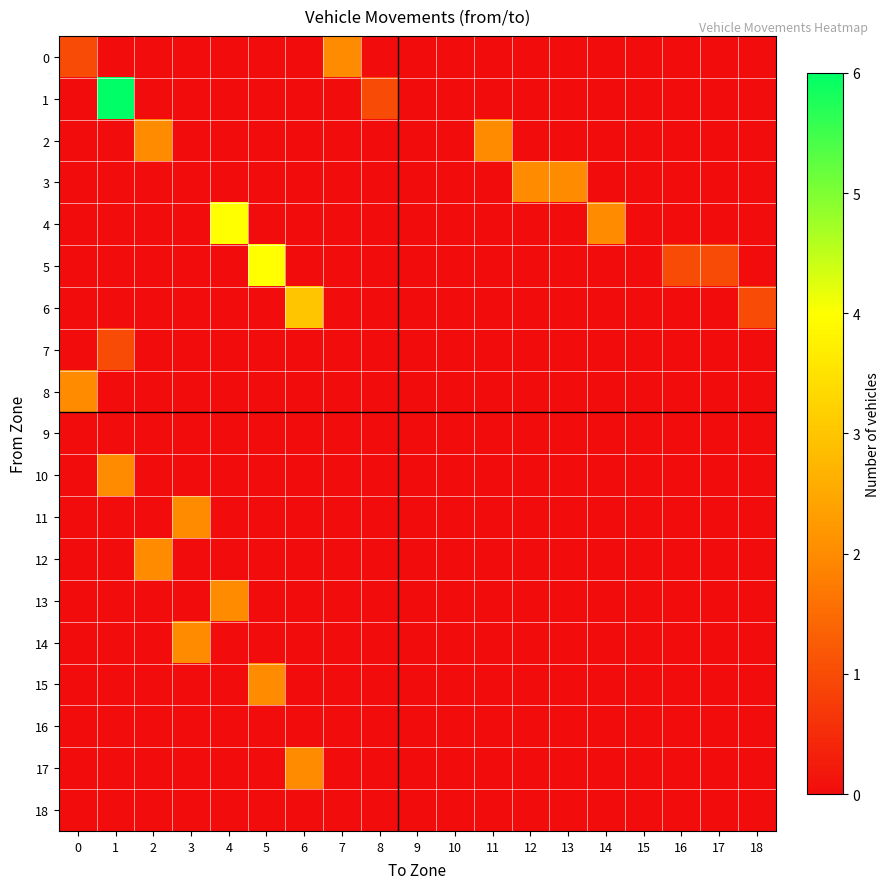

List the series in order of their peak value, highest first.

1, 4, 5, 6, 0, 2, 3, 8, 10, 11, 12, 13, 14, 15, 17, 7, 9, 16, 18